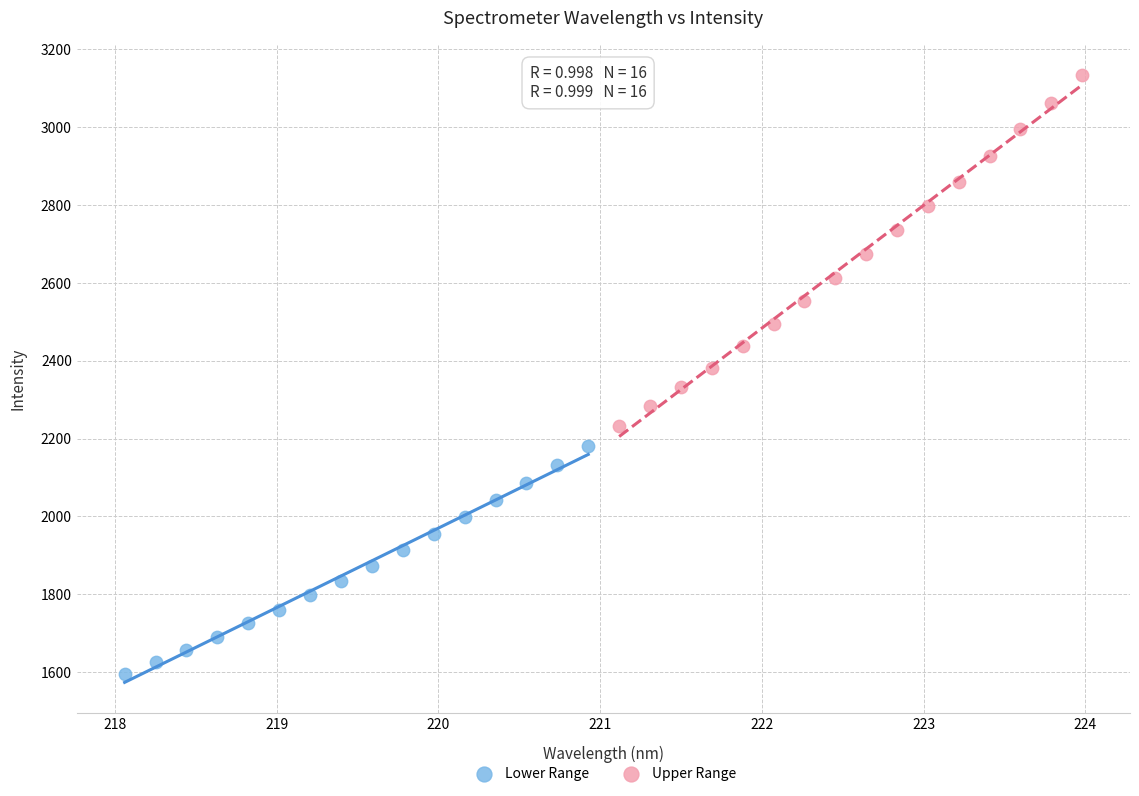

Which series reaches the maximum Y coordinate?

Upper Range